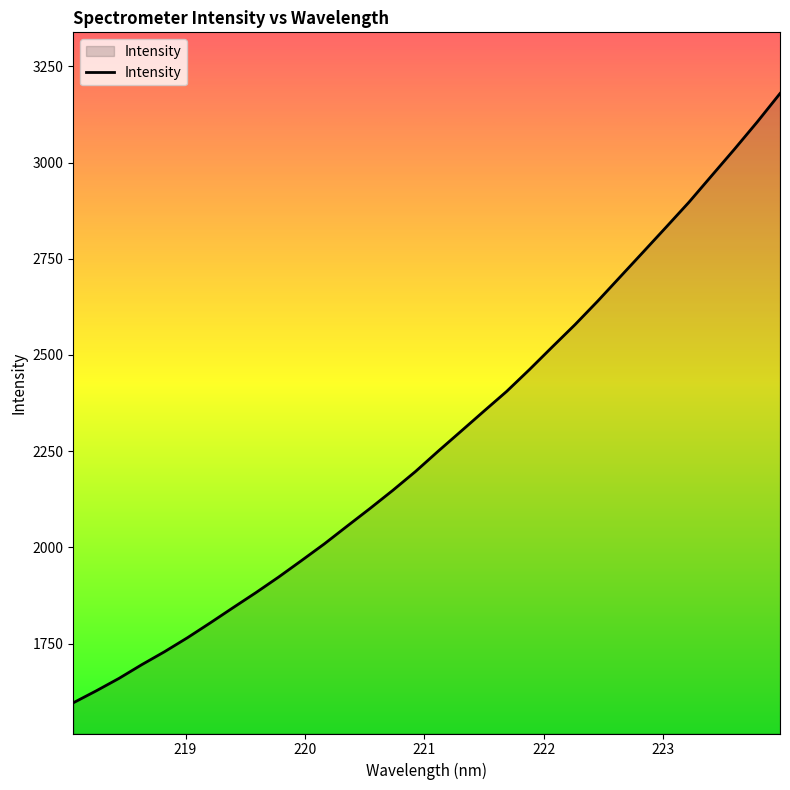

What is the greatest value displayed?

3179.5